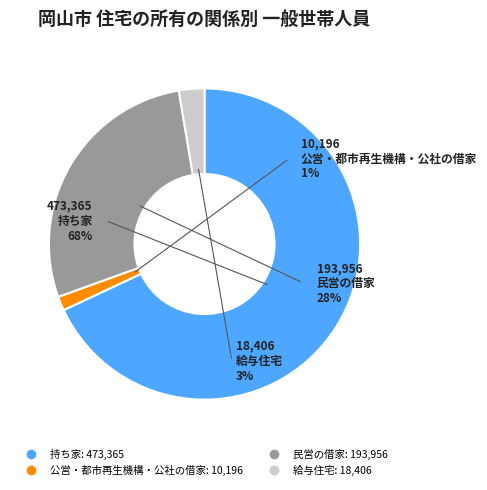

What is the largest slice in the pie chart?

持ち家